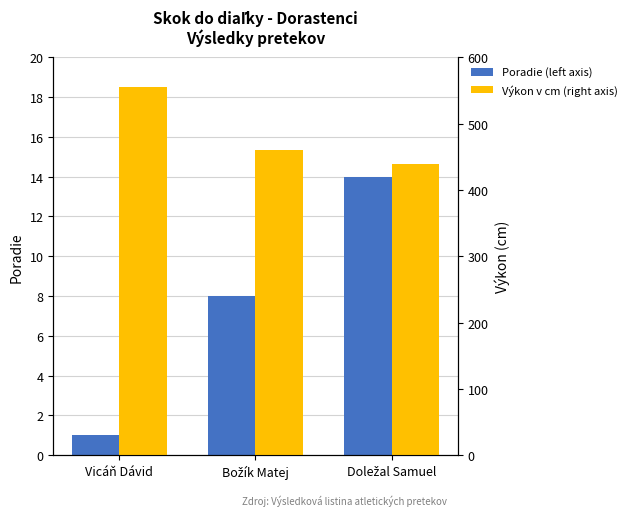

At which category is the sum across all series the highest?

Vicáň Dávid